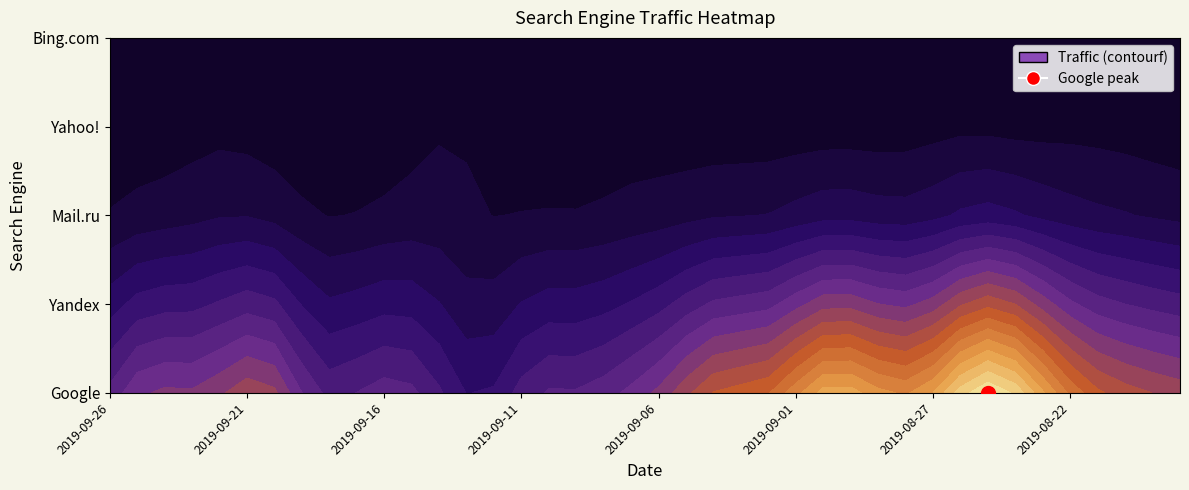

How many categories are shown in the chart?

40